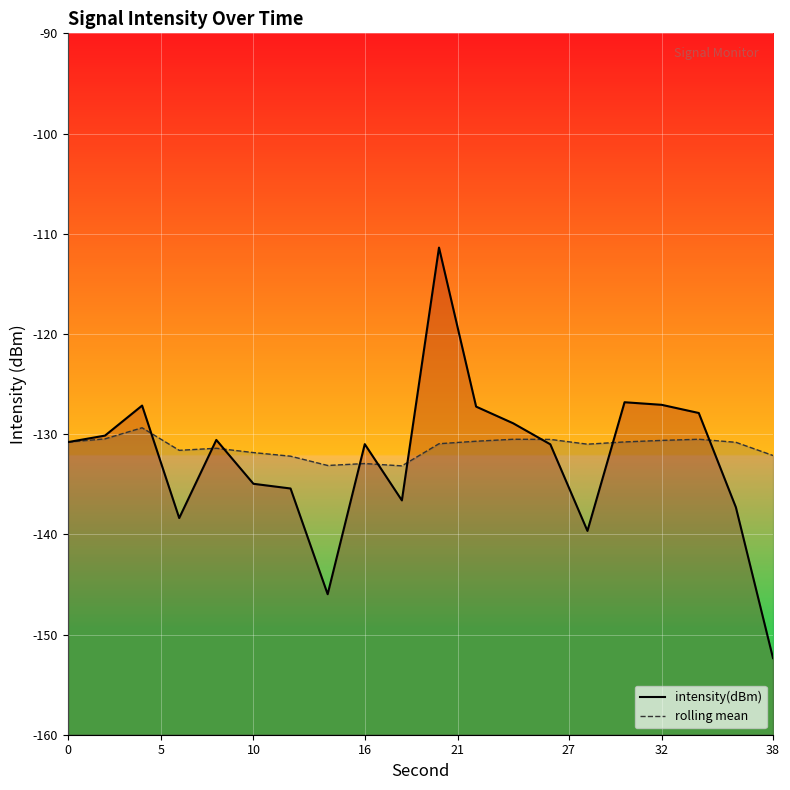

The value of intensity(dBm) at 18 is -234.5. True or false?

False